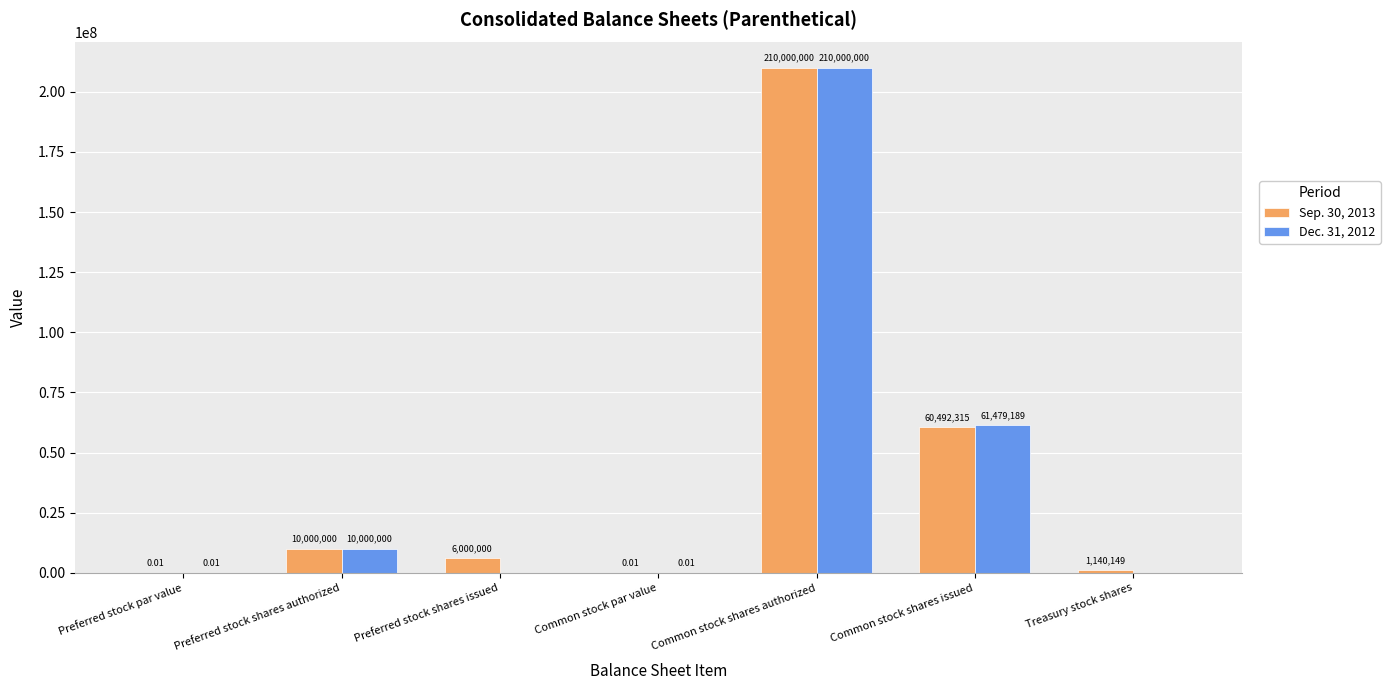

What is the sum of all Sep. 30, 2013 values?

287632464.0